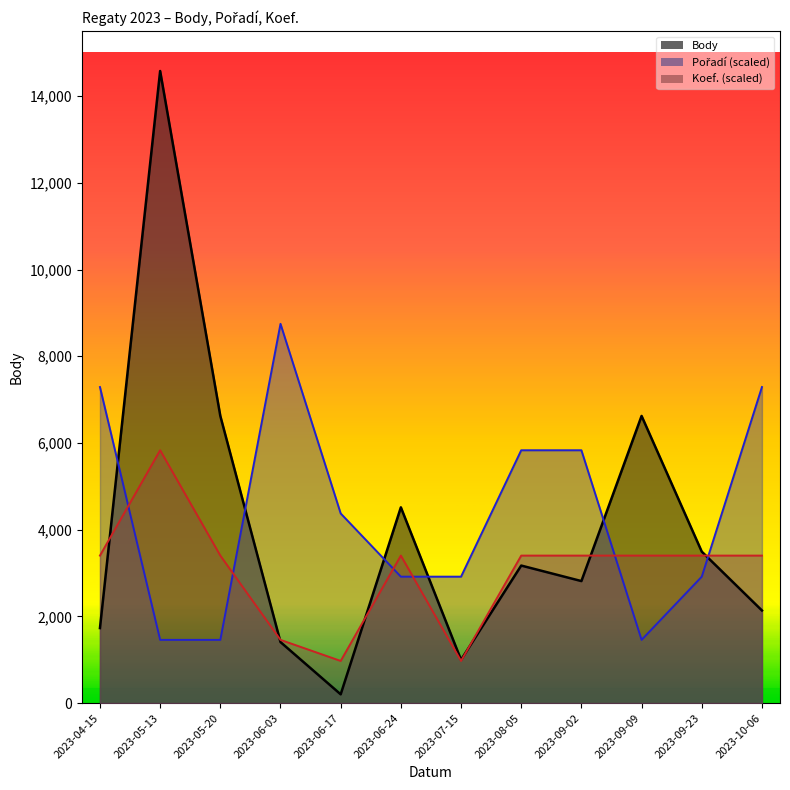

Rank the categories by Koef. value from highest to lowest.

2023-05-13, 2023-04-15, 2023-05-20, 2023-06-24, 2023-08-05, 2023-09-02, 2023-09-09, 2023-09-23, 2023-10-06, 2023-06-03, 2023-06-17, 2023-07-15